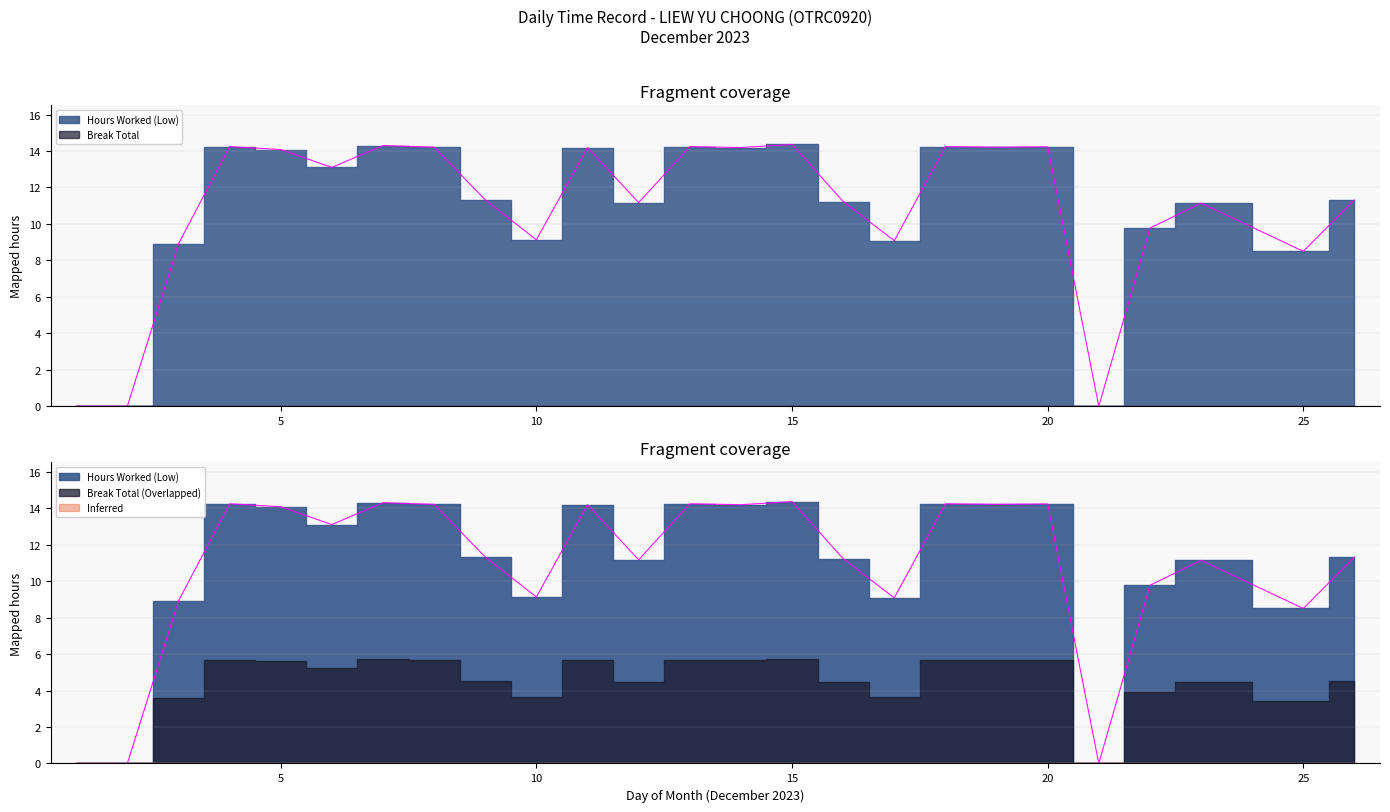

What is the sum of all values?

271.2